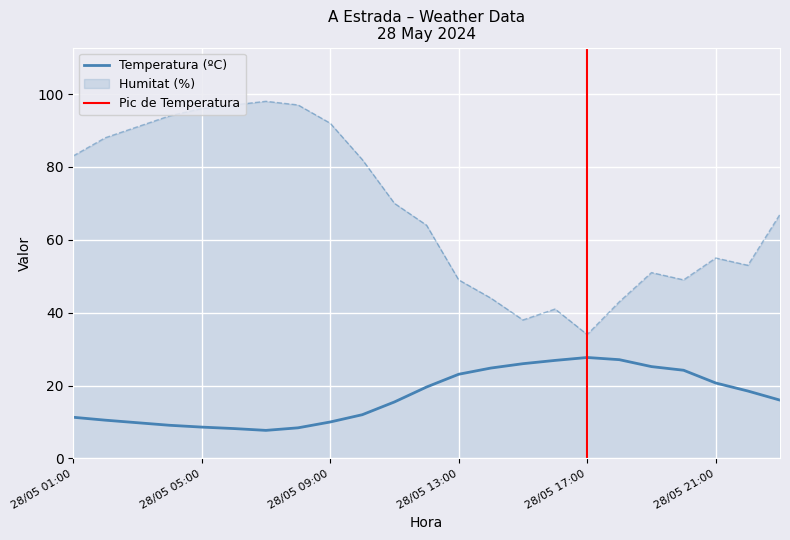

True or false: Temperatura (ºC) and Humitat (%) intersect in this chart.

False